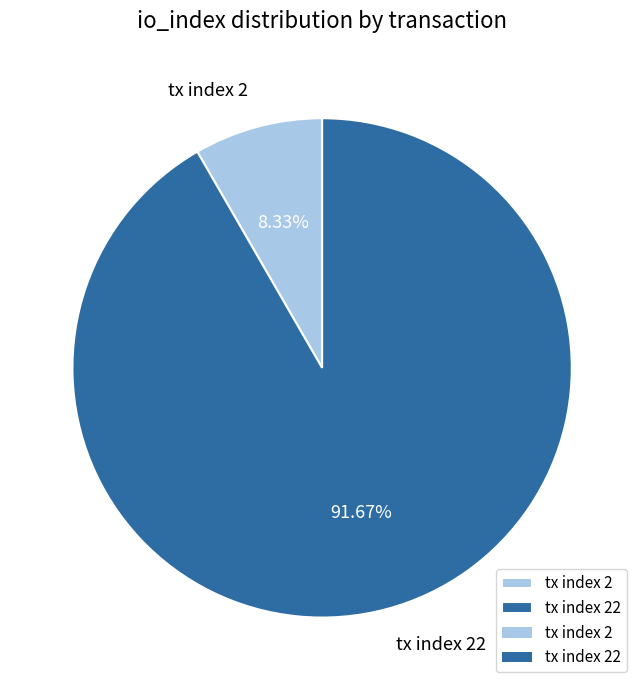

To the nearest percent, what is the difference between the tx index 2 and tx index 22 slice percentages?

83%